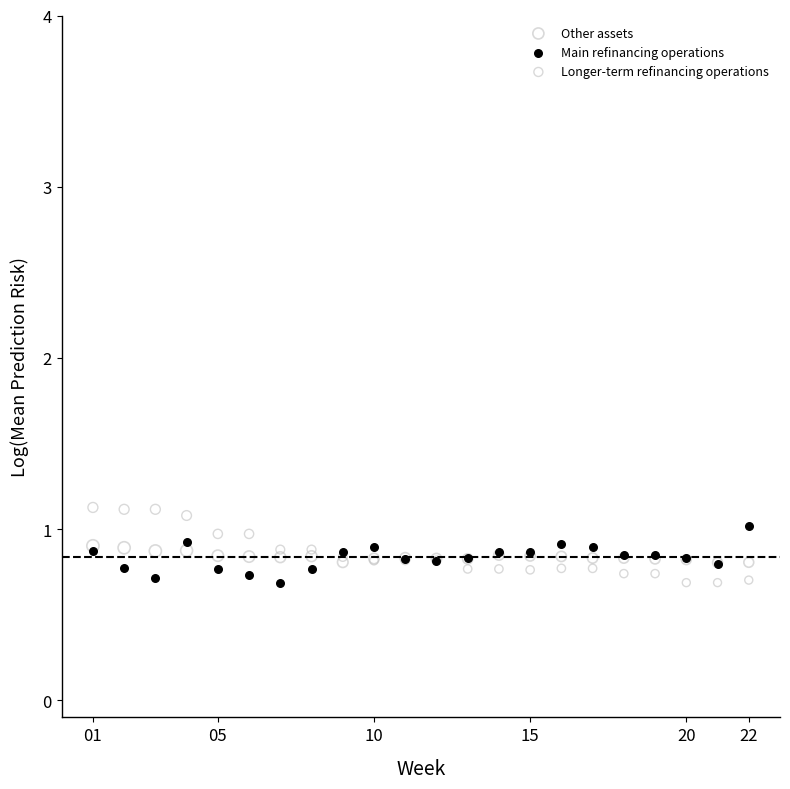

What are all the series names shown in the legend?

Other assets, Main refinancing operations, Longer-term refinancing operations